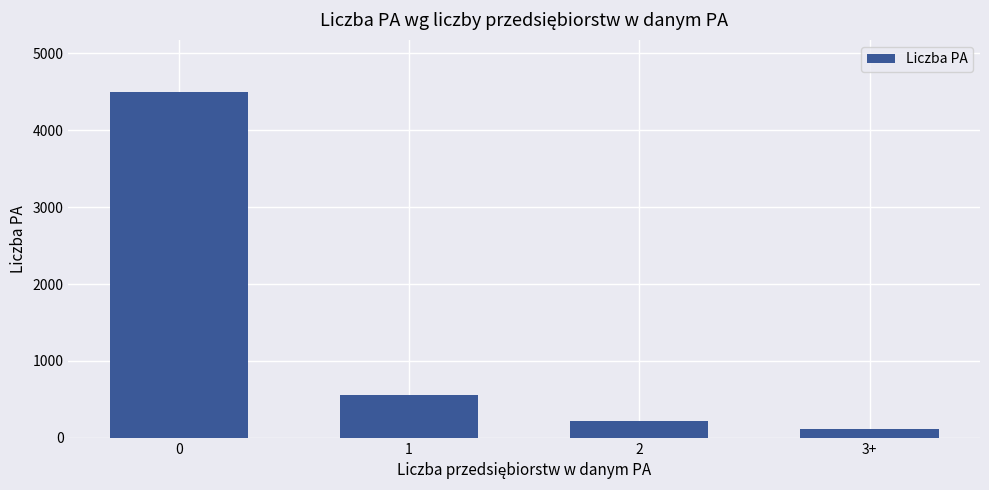

How many bars are there in total?

4